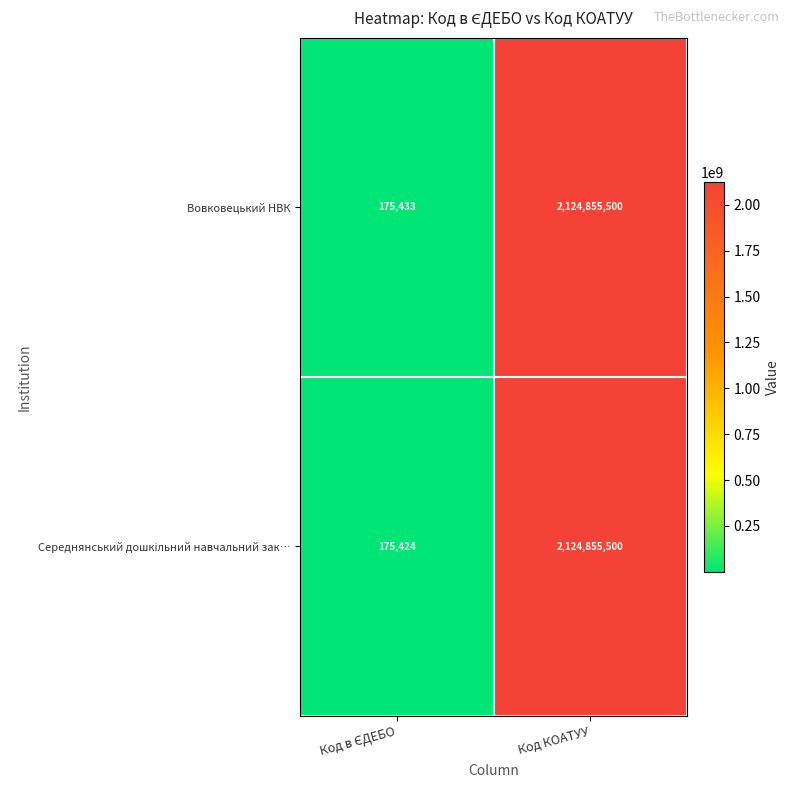

Is it true that Вовковецький НВК equals 2124855500 at Код КОАТУУ?

True